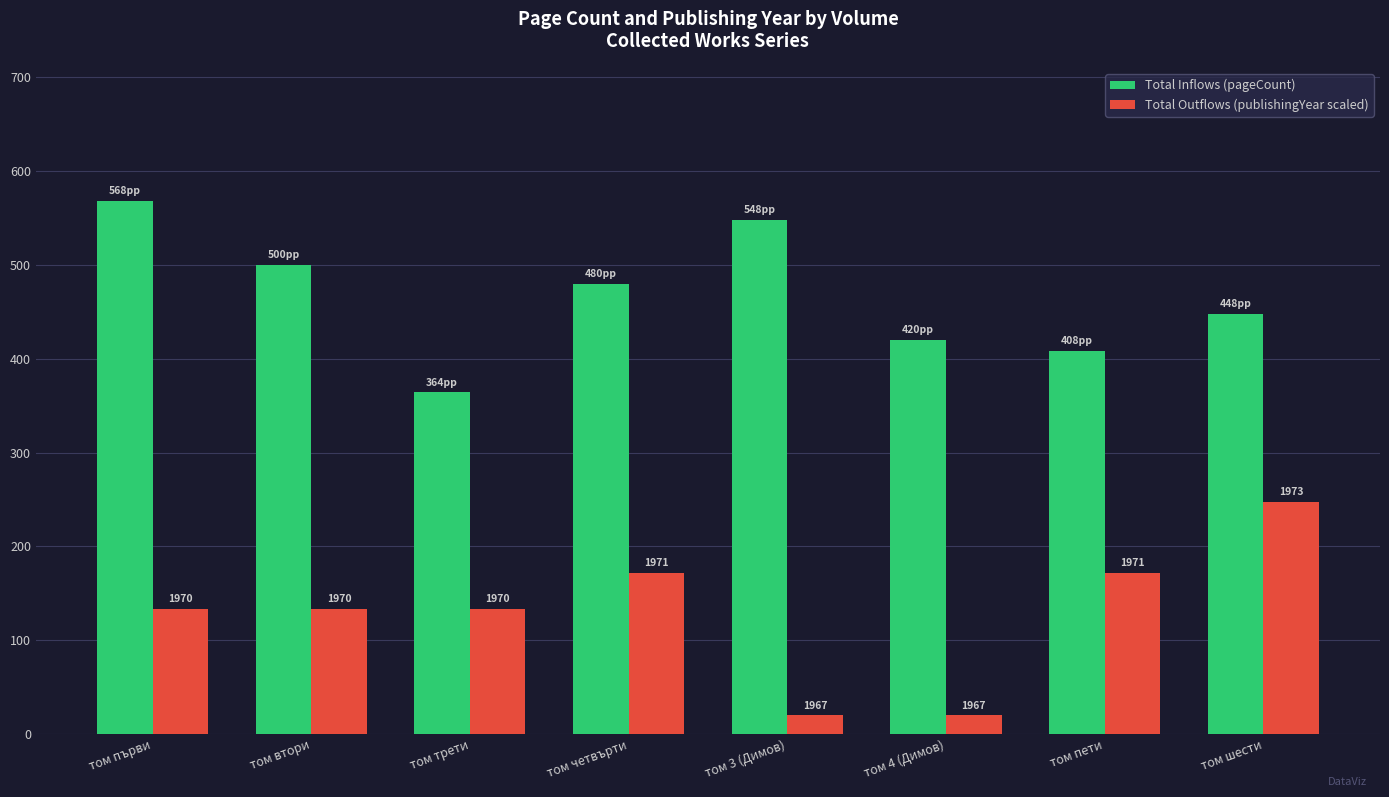

Which has a higher value, том шести or том пети?

том шести